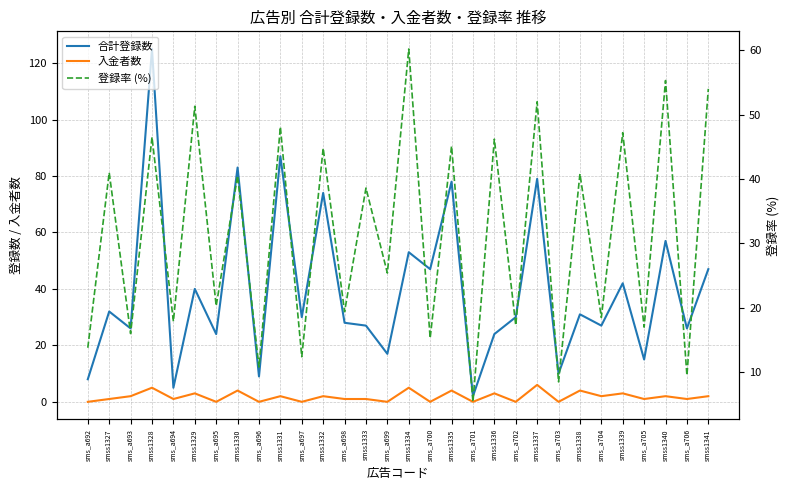

Reading left to right, transcribe all the data shown in this chart.

合計登録数: 8.0	32.0	26.0	125.0	5.0	40.0	24.0	83.0	9.0	87.0	30.0	74.0	28.0	27.0	17.0	53.0	47.0	78.0	2.0	24.0	30.0	79.0	10.0	31.0	27.0	42.0	15.0	57.0	26.0	47.0
入金者数: 0.0	1.0	2.0	5.0	1.0	3.0	0.0	4.0	0.0	2.0	0.0	2.0	1.0	1.0	0.0	5.0	0.0	4.0	0.0	3.0	0.0	6.0	0.0	4.0	2.0	3.0	1.0	2.0	1.0	2.0
登録率 (%): 13.8	41.0	16.0	46.5	17.9	51.3	20.3	40.5	10.8	48.1	12.4	44.8	19.4	38.6	25.4	60.2	15.3	45.1	5.4	46.2	17.3	52.0	8.5	40.8	18.5	47.2	17.0	55.3	9.5	54.0